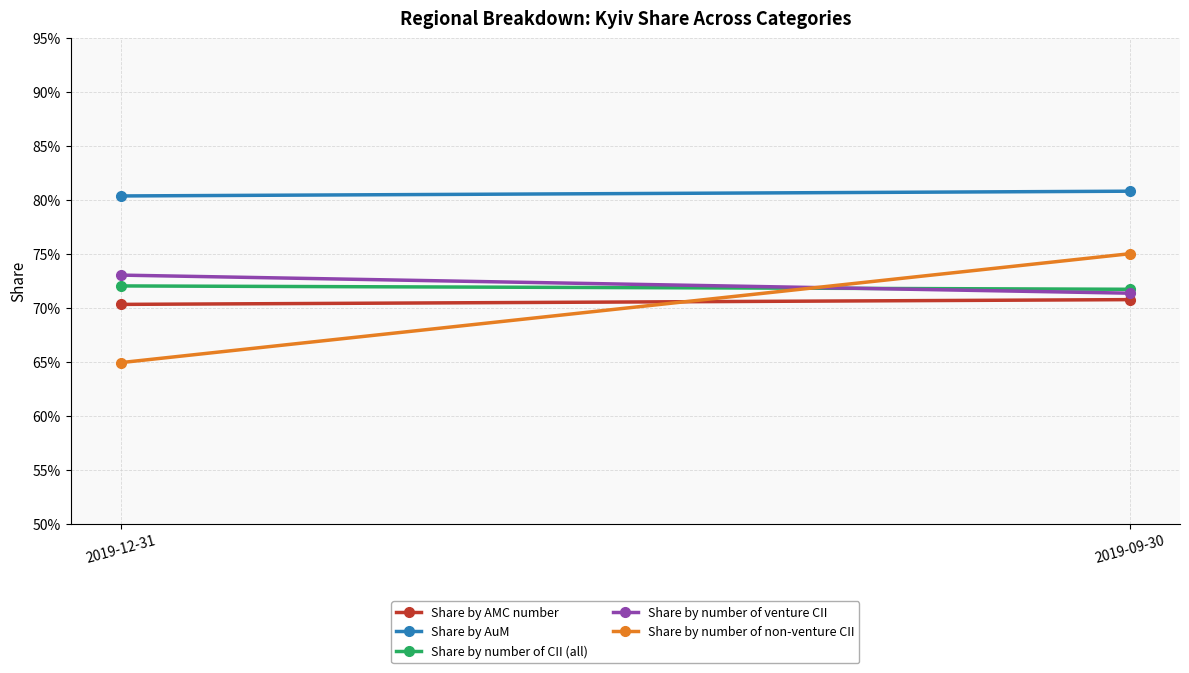

Is this an area chart (filled region under the line)?

No